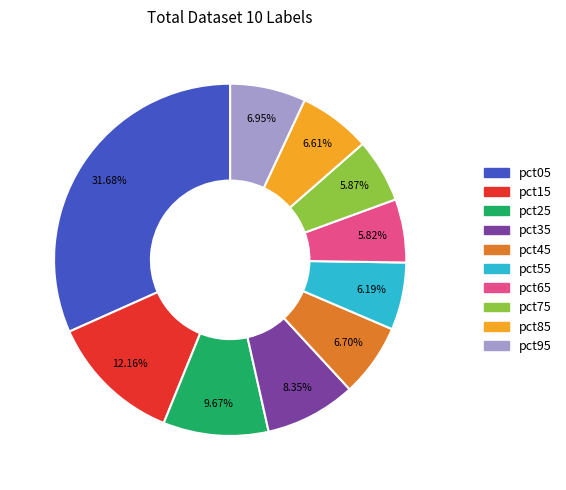

True or false: pct95 accounts for 7% of the total.

True